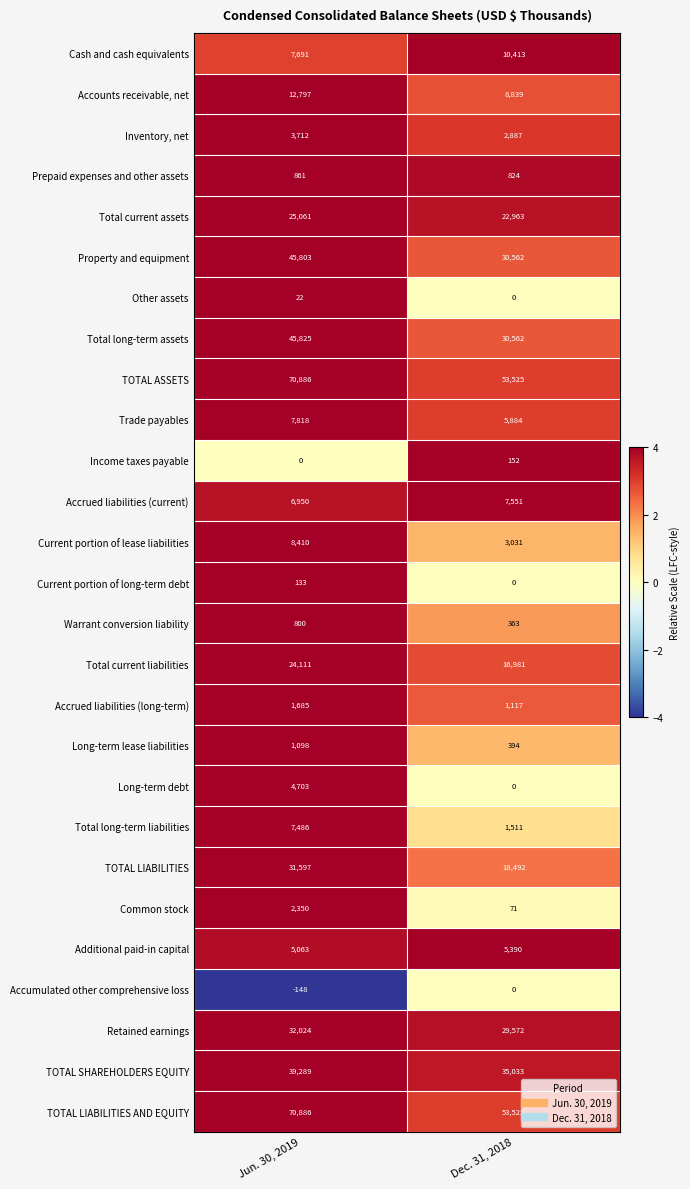

True or false: Long-term lease liabilities has a value of 1098 at Jun. 30, 2019.

True